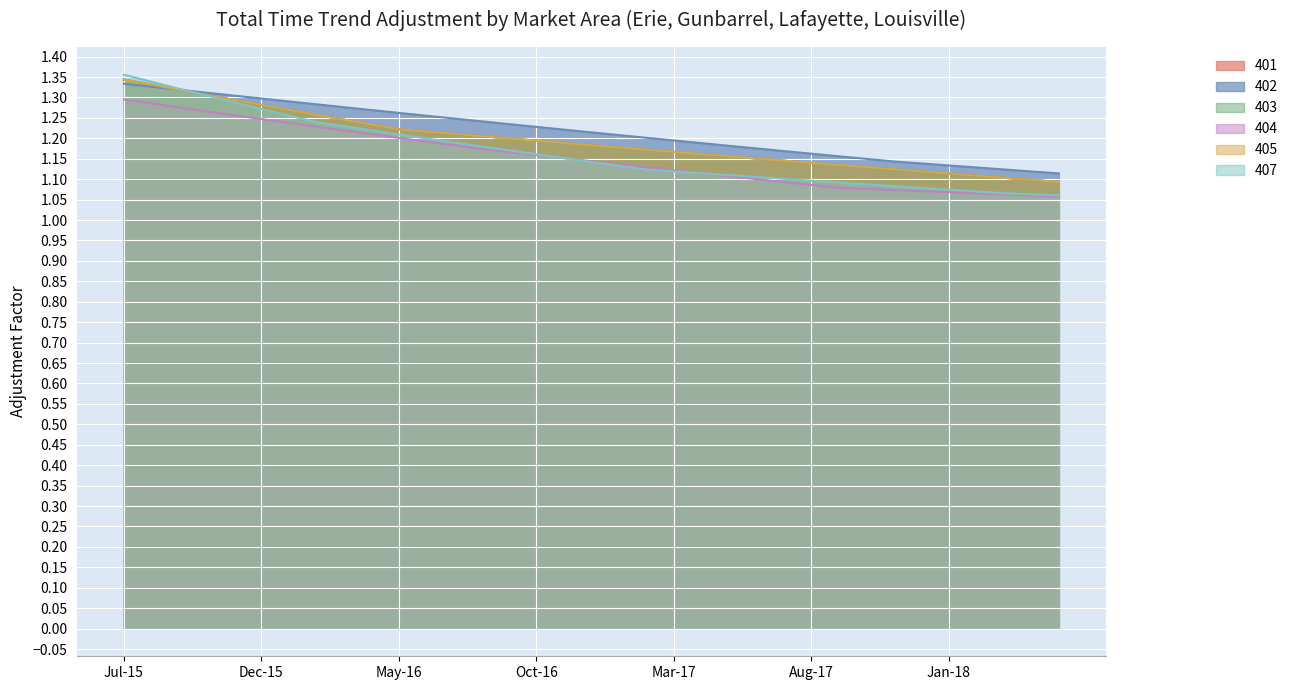

Read the 405 value at Feb-17.

1.2